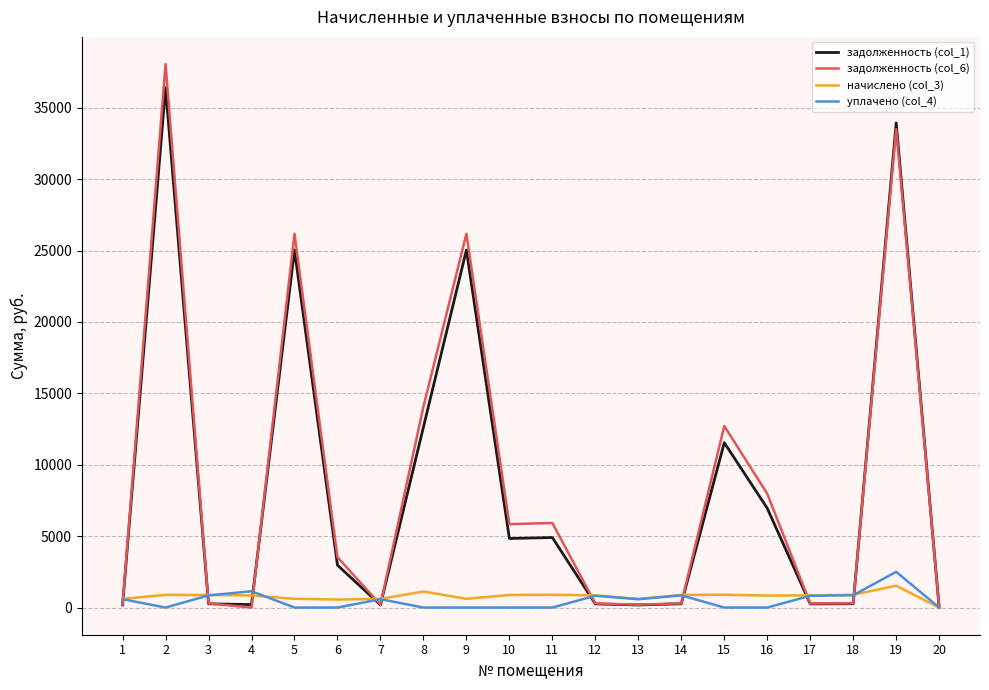

At which category does задолженность (col_1) reach its first local peak?

2